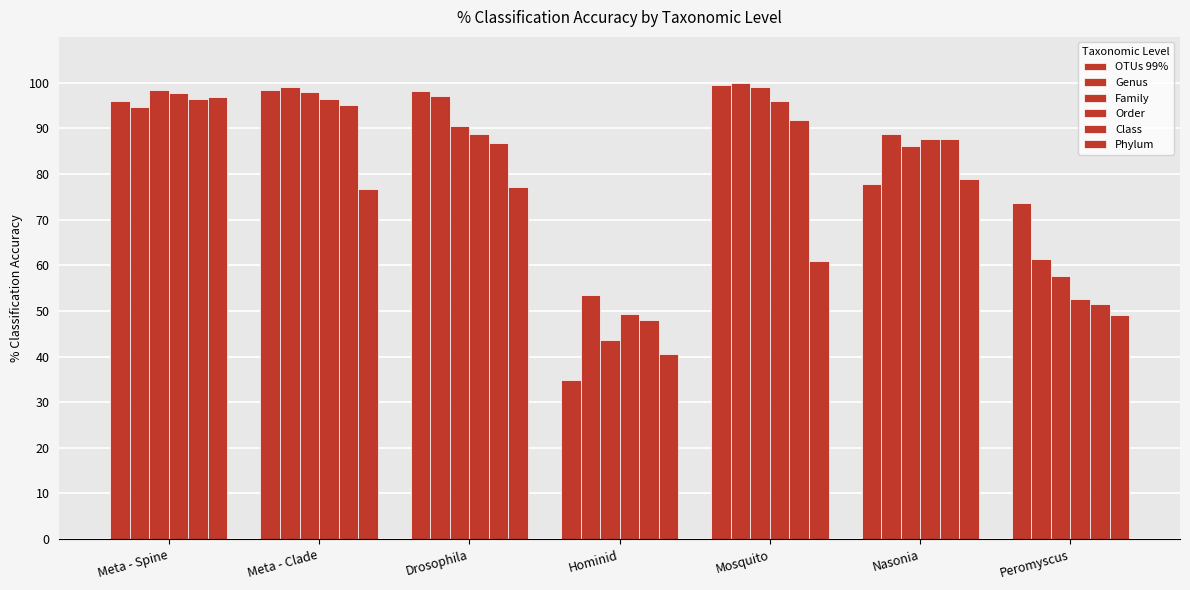

At which category does the chart reach its peak across all series?

Mosquito